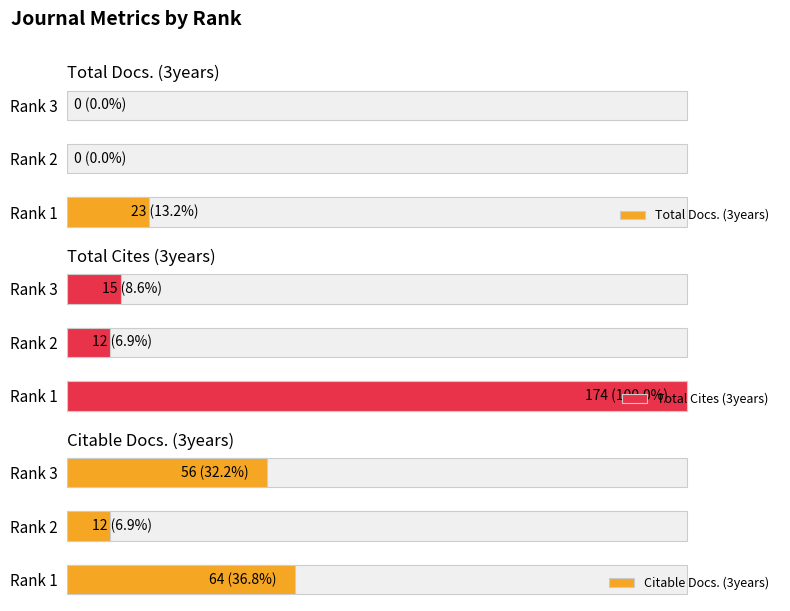

At how many categories does at least one series exceed 69?

1